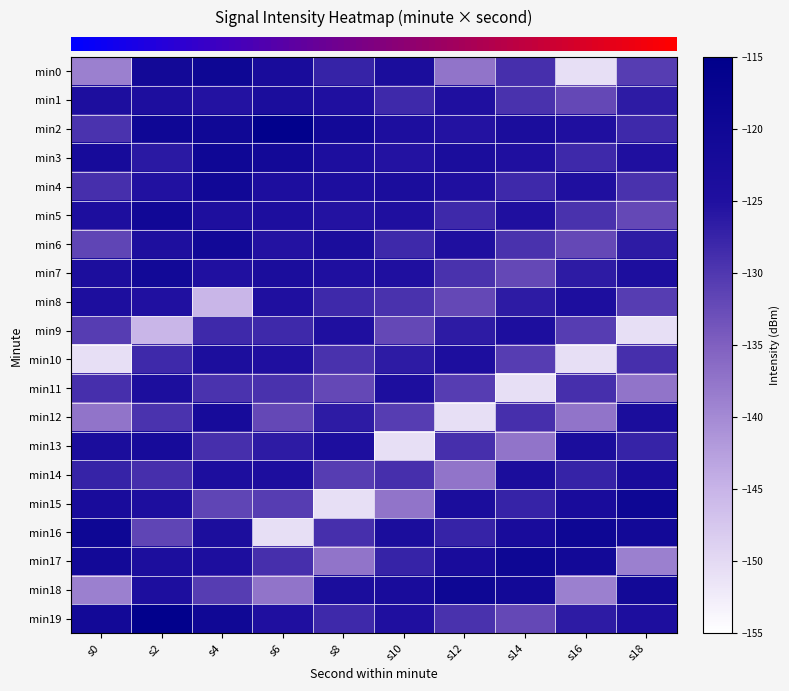

Which label corresponds to the largest value in the chart?

s6